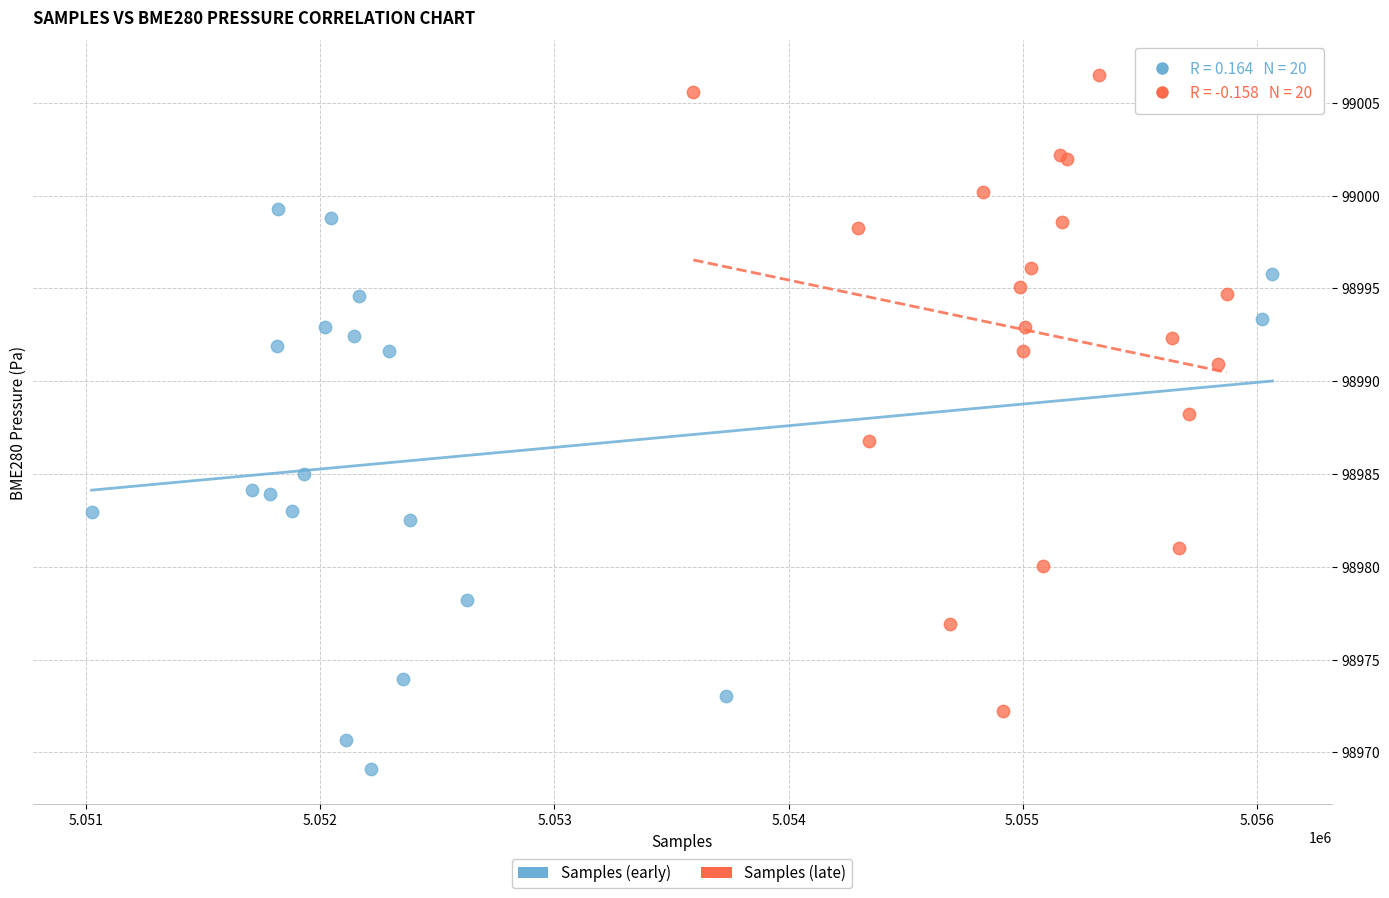

Which series contains the highest Y value?

Samples (late)